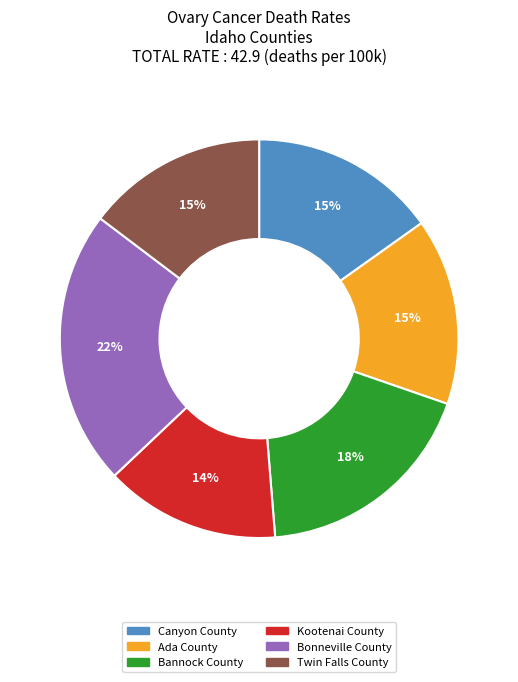

To the nearest percent, what is the average slice percentage?

17%